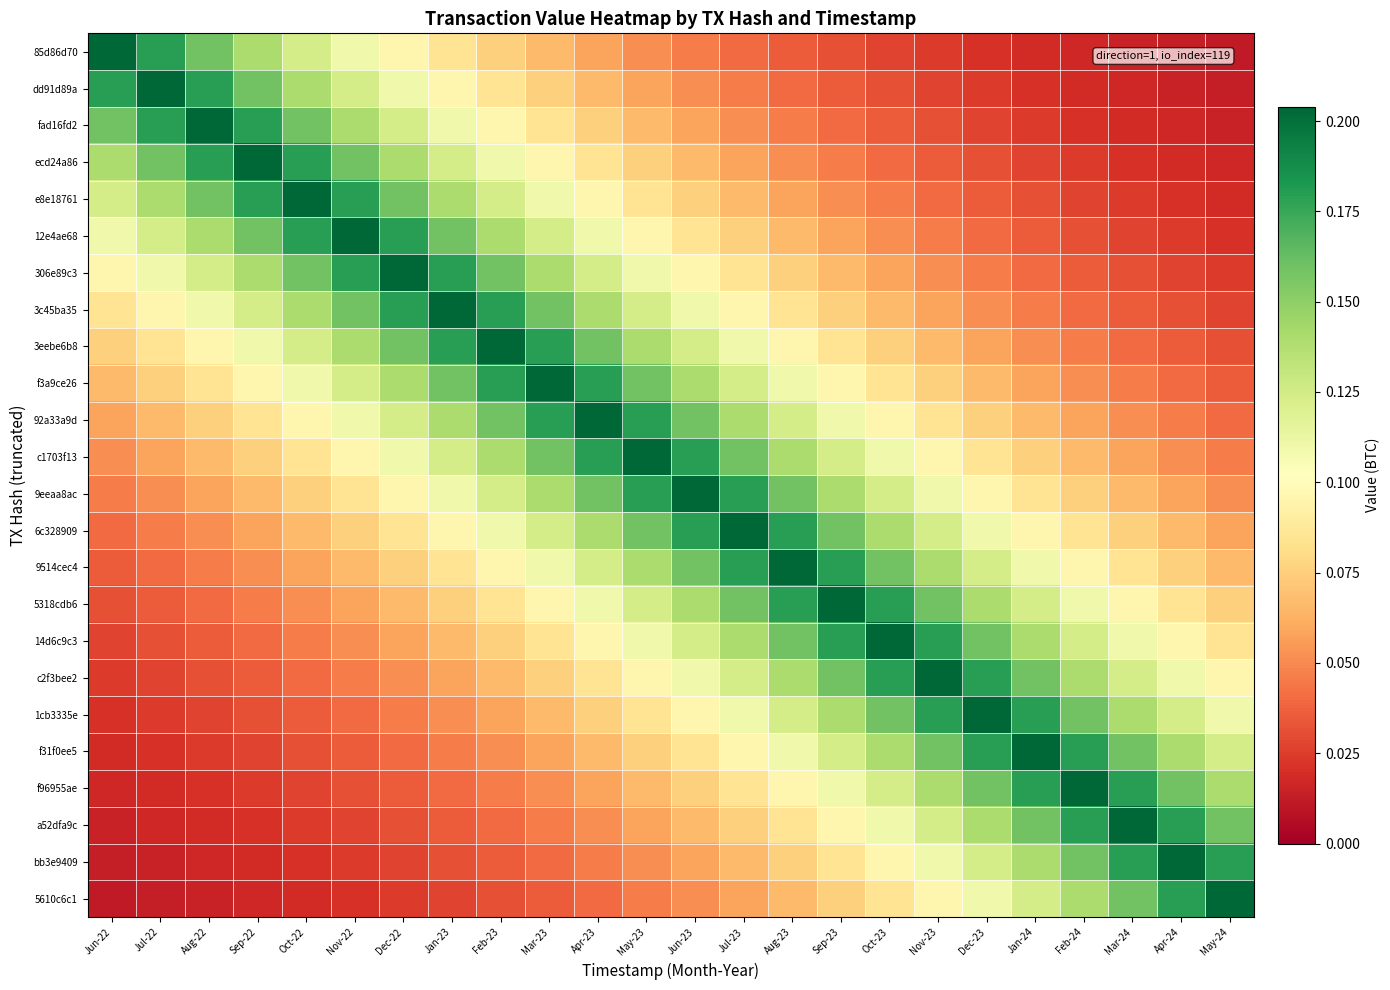

Reading left to right, what are all the values shown in this chart?

85d86d70: Jun-22=0.2	Jul-22=0.2	Aug-22=0.2	Sep-22=0.1	Oct-22=0.1	Nov-22=0.1	Dec-22=0.1	Jan-23=0.1	Feb-23=0.1	Mar-23=0.1	Apr-23=0.1	May-23=0.1	Jun-23=0.0	Jul-23=0.0	Aug-23=0.0	Sep-23=0.0	Oct-23=0.0	Nov-23=0.0	Dec-23=0.0	Jan-24=0.0	Feb-24=0.0	Mar-24=0.0	Apr-24=0.0	May-24=0.0
dd91d89a: Jun-22=0.2	Jul-22=0.2	Aug-22=0.2	Sep-22=0.2	Oct-22=0.1	Nov-22=0.1	Dec-22=0.1	Jan-23=0.1	Feb-23=0.1	Mar-23=0.1	Apr-23=0.1	May-23=0.1	Jun-23=0.1	Jul-23=0.0	Aug-23=0.0	Sep-23=0.0	Oct-23=0.0	Nov-23=0.0	Dec-23=0.0	Jan-24=0.0	Feb-24=0.0	Mar-24=0.0	Apr-24=0.0	May-24=0.0
fad16fd2: Jun-22=0.2	Jul-22=0.2	Aug-22=0.2	Sep-22=0.2	Oct-22=0.2	Nov-22=0.1	Dec-22=0.1	Jan-23=0.1	Feb-23=0.1	Mar-23=0.1	Apr-23=0.1	May-23=0.1	Jun-23=0.1	Jul-23=0.1	Aug-23=0.0	Sep-23=0.0	Oct-23=0.0	Nov-23=0.0	Dec-23=0.0	Jan-24=0.0	Feb-24=0.0	Mar-24=0.0	Apr-24=0.0	May-24=0.0
ecd24a86: Jun-22=0.1	Jul-22=0.2	Aug-22=0.2	Sep-22=0.2	Oct-22=0.2	Nov-22=0.2	Dec-22=0.1	Jan-23=0.1	Feb-23=0.1	Mar-23=0.1	Apr-23=0.1	May-23=0.1	Jun-23=0.1	Jul-23=0.1	Aug-23=0.1	Sep-23=0.0	Oct-23=0.0	Nov-23=0.0	Dec-23=0.0	Jan-24=0.0	Feb-24=0.0	Mar-24=0.0	Apr-24=0.0	May-24=0.0
e8e18761: Jun-22=0.1	Jul-22=0.1	Aug-22=0.2	Sep-22=0.2	Oct-22=0.2	Nov-22=0.2	Dec-22=0.2	Jan-23=0.1	Feb-23=0.1	Mar-23=0.1	Apr-23=0.1	May-23=0.1	Jun-23=0.1	Jul-23=0.1	Aug-23=0.1	Sep-23=0.1	Oct-23=0.0	Nov-23=0.0	Dec-23=0.0	Jan-24=0.0	Feb-24=0.0	Mar-24=0.0	Apr-24=0.0	May-24=0.0
12e4ae68: Jun-22=0.1	Jul-22=0.1	Aug-22=0.1	Sep-22=0.2	Oct-22=0.2	Nov-22=0.2	Dec-22=0.2	Jan-23=0.2	Feb-23=0.1	Mar-23=0.1	Apr-23=0.1	May-23=0.1	Jun-23=0.1	Jul-23=0.1	Aug-23=0.1	Sep-23=0.1	Oct-23=0.1	Nov-23=0.0	Dec-23=0.0	Jan-24=0.0	Feb-24=0.0	Mar-24=0.0	Apr-24=0.0	May-24=0.0
306e89c3: Jun-22=0.1	Jul-22=0.1	Aug-22=0.1	Sep-22=0.1	Oct-22=0.2	Nov-22=0.2	Dec-22=0.2	Jan-23=0.2	Feb-23=0.2	Mar-23=0.1	Apr-23=0.1	May-23=0.1	Jun-23=0.1	Jul-23=0.1	Aug-23=0.1	Sep-23=0.1	Oct-23=0.1	Nov-23=0.1	Dec-23=0.0	Jan-24=0.0	Feb-24=0.0	Mar-24=0.0	Apr-24=0.0	May-24=0.0
3c45ba35: Jun-22=0.1	Jul-22=0.1	Aug-22=0.1	Sep-22=0.1	Oct-22=0.1	Nov-22=0.2	Dec-22=0.2	Jan-23=0.2	Feb-23=0.2	Mar-23=0.2	Apr-23=0.1	May-23=0.1	Jun-23=0.1	Jul-23=0.1	Aug-23=0.1	Sep-23=0.1	Oct-23=0.1	Nov-23=0.1	Dec-23=0.1	Jan-24=0.0	Feb-24=0.0	Mar-24=0.0	Apr-24=0.0	May-24=0.0
3eebe6b8: Jun-22=0.1	Jul-22=0.1	Aug-22=0.1	Sep-22=0.1	Oct-22=0.1	Nov-22=0.1	Dec-22=0.2	Jan-23=0.2	Feb-23=0.2	Mar-23=0.2	Apr-23=0.2	May-23=0.1	Jun-23=0.1	Jul-23=0.1	Aug-23=0.1	Sep-23=0.1	Oct-23=0.1	Nov-23=0.1	Dec-23=0.1	Jan-24=0.1	Feb-24=0.0	Mar-24=0.0	Apr-24=0.0	May-24=0.0
f3a9ce26: Jun-22=0.1	Jul-22=0.1	Aug-22=0.1	Sep-22=0.1	Oct-22=0.1	Nov-22=0.1	Dec-22=0.1	Jan-23=0.2	Feb-23=0.2	Mar-23=0.2	Apr-23=0.2	May-23=0.2	Jun-23=0.1	Jul-23=0.1	Aug-23=0.1	Sep-23=0.1	Oct-23=0.1	Nov-23=0.1	Dec-23=0.1	Jan-24=0.1	Feb-24=0.1	Mar-24=0.0	Apr-24=0.0	May-24=0.0
92a33a9d: Jun-22=0.1	Jul-22=0.1	Aug-22=0.1	Sep-22=0.1	Oct-22=0.1	Nov-22=0.1	Dec-22=0.1	Jan-23=0.1	Feb-23=0.2	Mar-23=0.2	Apr-23=0.2	May-23=0.2	Jun-23=0.2	Jul-23=0.1	Aug-23=0.1	Sep-23=0.1	Oct-23=0.1	Nov-23=0.1	Dec-23=0.1	Jan-24=0.1	Feb-24=0.1	Mar-24=0.1	Apr-24=0.0	May-24=0.0
c1703f13: Jun-22=0.1	Jul-22=0.1	Aug-22=0.1	Sep-22=0.1	Oct-22=0.1	Nov-22=0.1	Dec-22=0.1	Jan-23=0.1	Feb-23=0.1	Mar-23=0.2	Apr-23=0.2	May-23=0.2	Jun-23=0.2	Jul-23=0.2	Aug-23=0.1	Sep-23=0.1	Oct-23=0.1	Nov-23=0.1	Dec-23=0.1	Jan-24=0.1	Feb-24=0.1	Mar-24=0.1	Apr-24=0.1	May-24=0.0
9eeaa8ac: Jun-22=0.0	Jul-22=0.1	Aug-22=0.1	Sep-22=0.1	Oct-22=0.1	Nov-22=0.1	Dec-22=0.1	Jan-23=0.1	Feb-23=0.1	Mar-23=0.1	Apr-23=0.2	May-23=0.2	Jun-23=0.2	Jul-23=0.2	Aug-23=0.2	Sep-23=0.1	Oct-23=0.1	Nov-23=0.1	Dec-23=0.1	Jan-24=0.1	Feb-24=0.1	Mar-24=0.1	Apr-24=0.1	May-24=0.1
6c328909: Jun-22=0.0	Jul-22=0.0	Aug-22=0.1	Sep-22=0.1	Oct-22=0.1	Nov-22=0.1	Dec-22=0.1	Jan-23=0.1	Feb-23=0.1	Mar-23=0.1	Apr-23=0.1	May-23=0.2	Jun-23=0.2	Jul-23=0.2	Aug-23=0.2	Sep-23=0.2	Oct-23=0.1	Nov-23=0.1	Dec-23=0.1	Jan-24=0.1	Feb-24=0.1	Mar-24=0.1	Apr-24=0.1	May-24=0.1
9514cec4: Jun-22=0.0	Jul-22=0.0	Aug-22=0.0	Sep-22=0.1	Oct-22=0.1	Nov-22=0.1	Dec-22=0.1	Jan-23=0.1	Feb-23=0.1	Mar-23=0.1	Apr-23=0.1	May-23=0.1	Jun-23=0.2	Jul-23=0.2	Aug-23=0.2	Sep-23=0.2	Oct-23=0.2	Nov-23=0.1	Dec-23=0.1	Jan-24=0.1	Feb-24=0.1	Mar-24=0.1	Apr-24=0.1	May-24=0.1
5318cdb6: Jun-22=0.0	Jul-22=0.0	Aug-22=0.0	Sep-22=0.0	Oct-22=0.1	Nov-22=0.1	Dec-22=0.1	Jan-23=0.1	Feb-23=0.1	Mar-23=0.1	Apr-23=0.1	May-23=0.1	Jun-23=0.1	Jul-23=0.2	Aug-23=0.2	Sep-23=0.2	Oct-23=0.2	Nov-23=0.2	Dec-23=0.1	Jan-24=0.1	Feb-24=0.1	Mar-24=0.1	Apr-24=0.1	May-24=0.1
14d6c9c3: Jun-22=0.0	Jul-22=0.0	Aug-22=0.0	Sep-22=0.0	Oct-22=0.0	Nov-22=0.1	Dec-22=0.1	Jan-23=0.1	Feb-23=0.1	Mar-23=0.1	Apr-23=0.1	May-23=0.1	Jun-23=0.1	Jul-23=0.1	Aug-23=0.2	Sep-23=0.2	Oct-23=0.2	Nov-23=0.2	Dec-23=0.2	Jan-24=0.1	Feb-24=0.1	Mar-24=0.1	Apr-24=0.1	May-24=0.1
c2f3bee2: Jun-22=0.0	Jul-22=0.0	Aug-22=0.0	Sep-22=0.0	Oct-22=0.0	Nov-22=0.0	Dec-22=0.1	Jan-23=0.1	Feb-23=0.1	Mar-23=0.1	Apr-23=0.1	May-23=0.1	Jun-23=0.1	Jul-23=0.1	Aug-23=0.1	Sep-23=0.2	Oct-23=0.2	Nov-23=0.2	Dec-23=0.2	Jan-24=0.2	Feb-24=0.1	Mar-24=0.1	Apr-24=0.1	May-24=0.1
1cb3335e: Jun-22=0.0	Jul-22=0.0	Aug-22=0.0	Sep-22=0.0	Oct-22=0.0	Nov-22=0.0	Dec-22=0.0	Jan-23=0.1	Feb-23=0.1	Mar-23=0.1	Apr-23=0.1	May-23=0.1	Jun-23=0.1	Jul-23=0.1	Aug-23=0.1	Sep-23=0.1	Oct-23=0.2	Nov-23=0.2	Dec-23=0.2	Jan-24=0.2	Feb-24=0.2	Mar-24=0.1	Apr-24=0.1	May-24=0.1
f31f0ee5: Jun-22=0.0	Jul-22=0.0	Aug-22=0.0	Sep-22=0.0	Oct-22=0.0	Nov-22=0.0	Dec-22=0.0	Jan-23=0.0	Feb-23=0.1	Mar-23=0.1	Apr-23=0.1	May-23=0.1	Jun-23=0.1	Jul-23=0.1	Aug-23=0.1	Sep-23=0.1	Oct-23=0.1	Nov-23=0.2	Dec-23=0.2	Jan-24=0.2	Feb-24=0.2	Mar-24=0.2	Apr-24=0.1	May-24=0.1
f96955ae: Jun-22=0.0	Jul-22=0.0	Aug-22=0.0	Sep-22=0.0	Oct-22=0.0	Nov-22=0.0	Dec-22=0.0	Jan-23=0.0	Feb-23=0.0	Mar-23=0.1	Apr-23=0.1	May-23=0.1	Jun-23=0.1	Jul-23=0.1	Aug-23=0.1	Sep-23=0.1	Oct-23=0.1	Nov-23=0.1	Dec-23=0.2	Jan-24=0.2	Feb-24=0.2	Mar-24=0.2	Apr-24=0.2	May-24=0.1
a52dfa9c: Jun-22=0.0	Jul-22=0.0	Aug-22=0.0	Sep-22=0.0	Oct-22=0.0	Nov-22=0.0	Dec-22=0.0	Jan-23=0.0	Feb-23=0.0	Mar-23=0.0	Apr-23=0.1	May-23=0.1	Jun-23=0.1	Jul-23=0.1	Aug-23=0.1	Sep-23=0.1	Oct-23=0.1	Nov-23=0.1	Dec-23=0.1	Jan-24=0.2	Feb-24=0.2	Mar-24=0.2	Apr-24=0.2	May-24=0.2
bb3e9409: Jun-22=0.0	Jul-22=0.0	Aug-22=0.0	Sep-22=0.0	Oct-22=0.0	Nov-22=0.0	Dec-22=0.0	Jan-23=0.0	Feb-23=0.0	Mar-23=0.0	Apr-23=0.0	May-23=0.1	Jun-23=0.1	Jul-23=0.1	Aug-23=0.1	Sep-23=0.1	Oct-23=0.1	Nov-23=0.1	Dec-23=0.1	Jan-24=0.1	Feb-24=0.2	Mar-24=0.2	Apr-24=0.2	May-24=0.2
5610c6c1: Jun-22=0.0	Jul-22=0.0	Aug-22=0.0	Sep-22=0.0	Oct-22=0.0	Nov-22=0.0	Dec-22=0.0	Jan-23=0.0	Feb-23=0.0	Mar-23=0.0	Apr-23=0.0	May-23=0.0	Jun-23=0.1	Jul-23=0.1	Aug-23=0.1	Sep-23=0.1	Oct-23=0.1	Nov-23=0.1	Dec-23=0.1	Jan-24=0.1	Feb-24=0.1	Mar-24=0.2	Apr-24=0.2	May-24=0.2